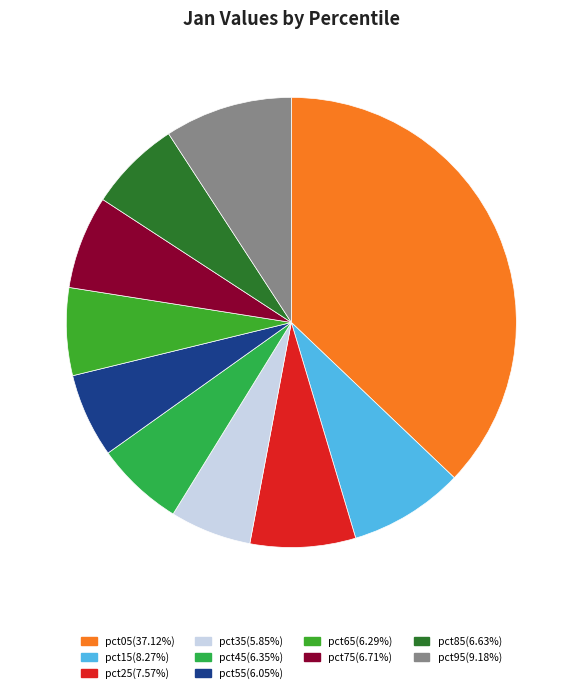

True or false: pct65 accounts for 13% of the total.

False